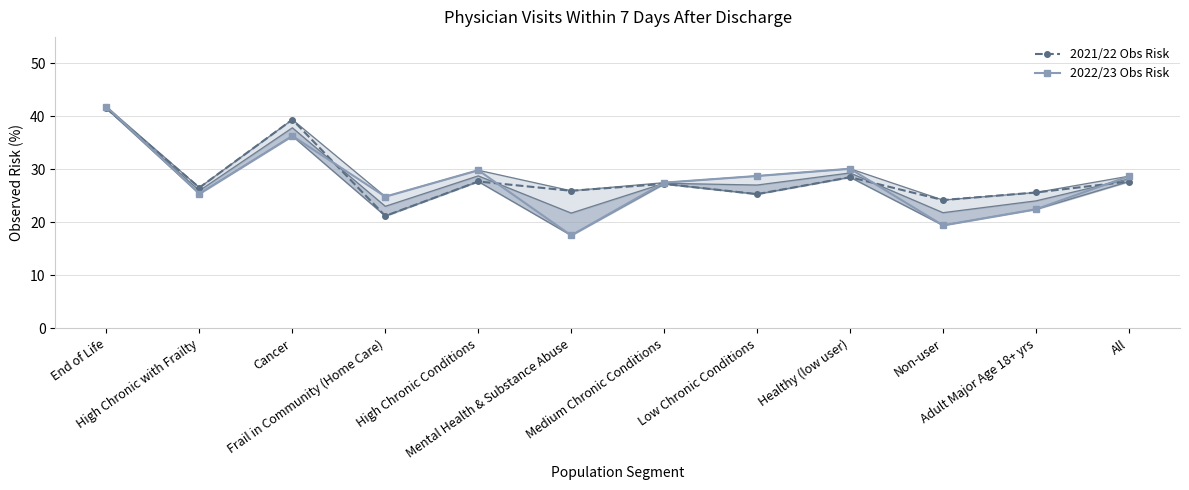

At which label does 2021/22 Obs Risk first exceed 27?

End of Life